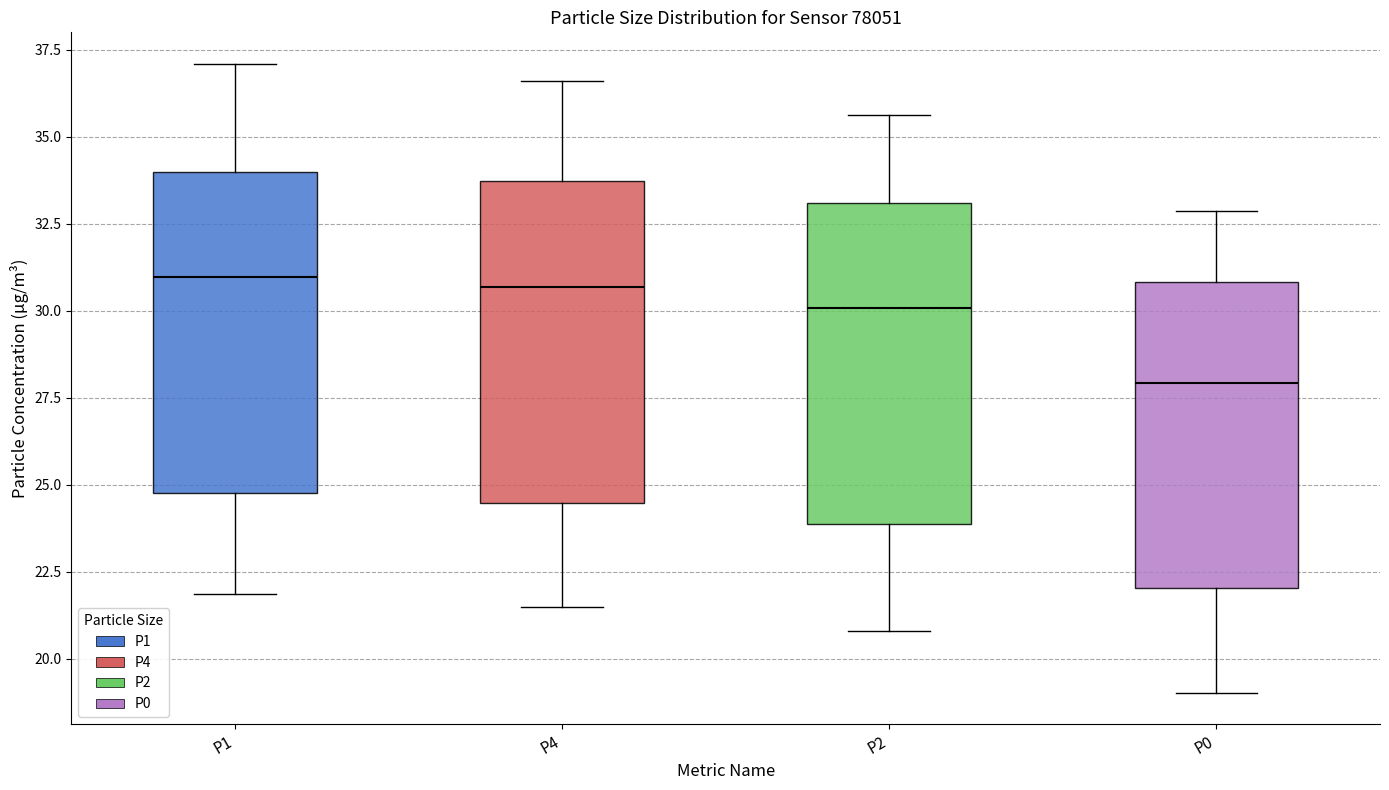

Reading left to right, transcribe this box plot: for each box, give where its median line is, the range the box spans, and where its two whiskers end, as read against the y-axis. The values are not printed on the chart, so give them approximately, as read against the axis.

P1: median 31.0, box 25.0 to 34.0, whiskers 22.0 to 37.0
P4: median 30.5, box 24.5 to 33.5, whiskers 21.5 to 36.5
P2: median 30.0, box 24.0 to 33.0, whiskers 21.0 to 35.5
P0: median 28.0, box 22.0 to 31.0, whiskers 19.0 to 33.0